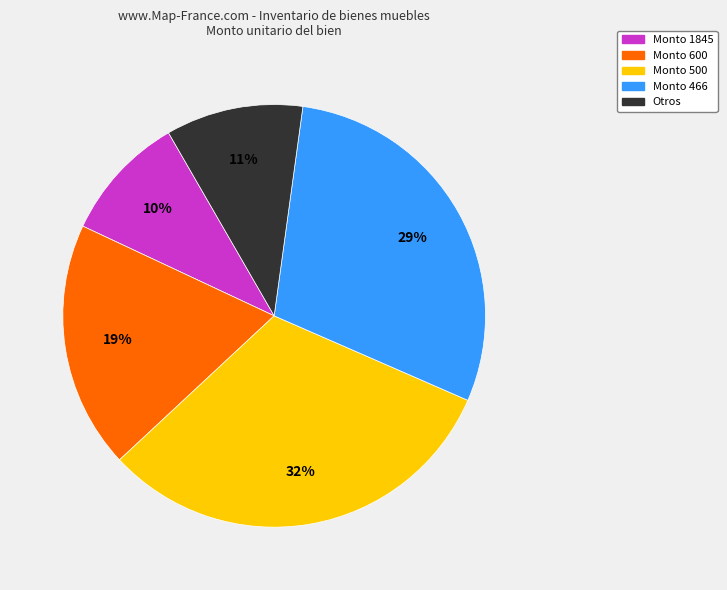

Does any single category account for the majority?

No